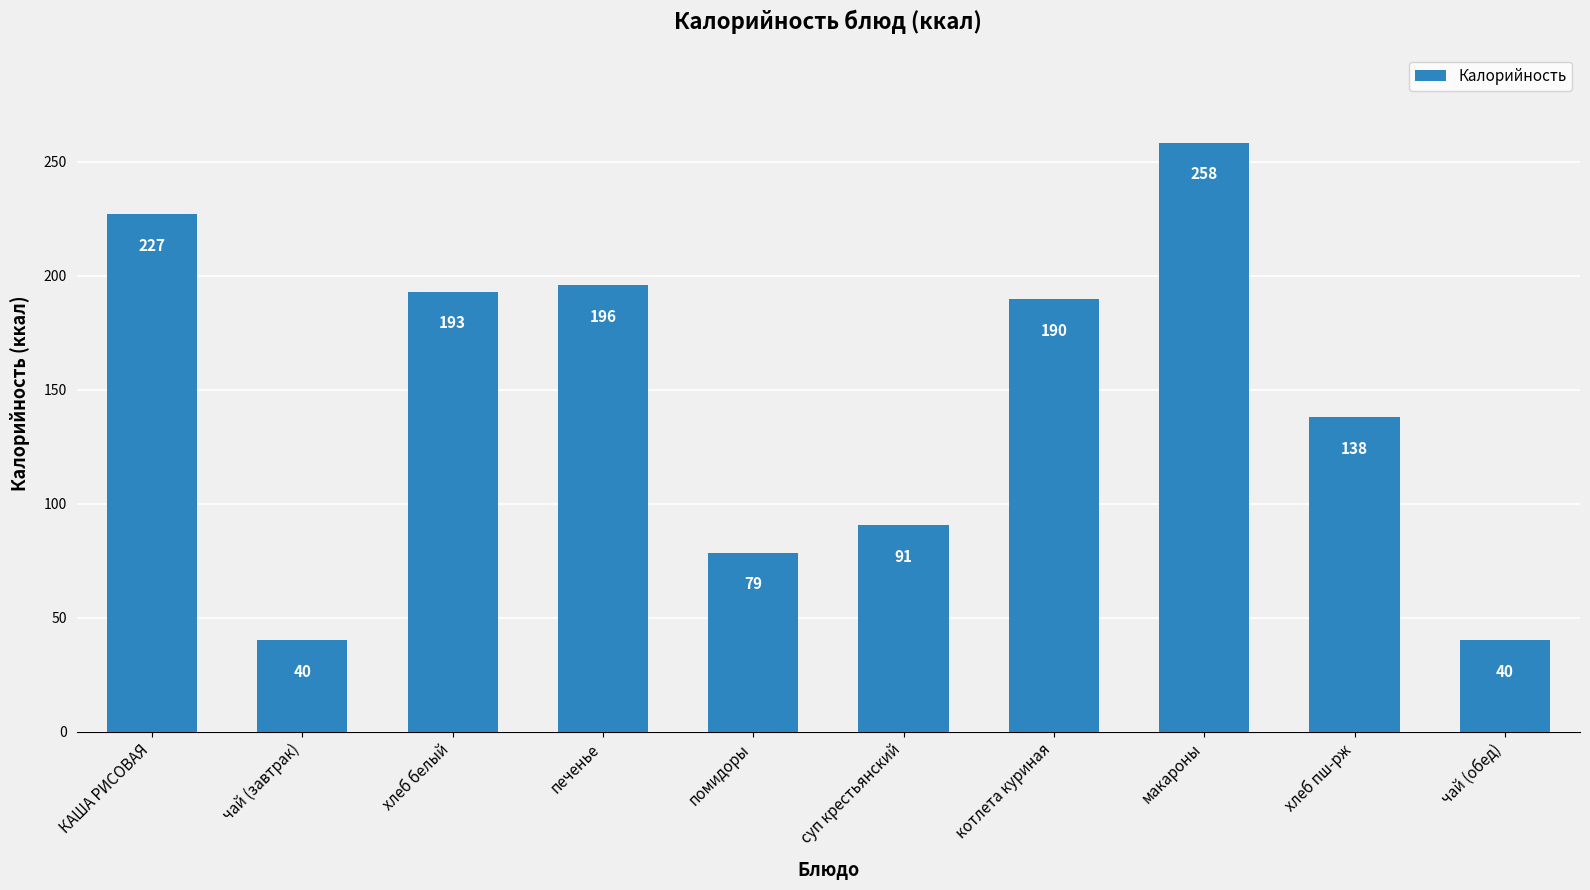

How many values are below 189?

5